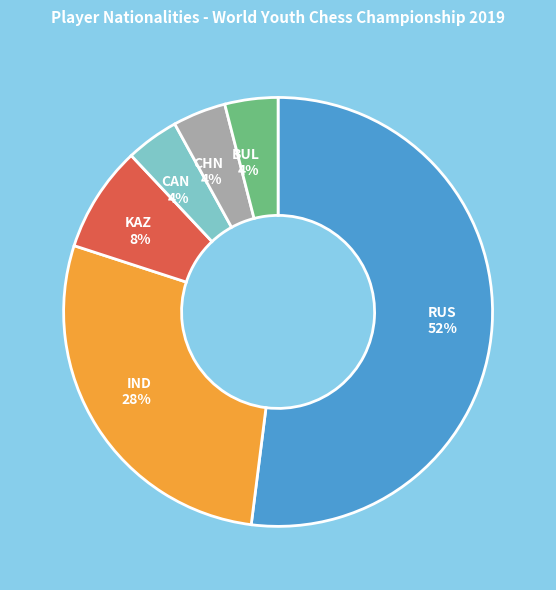

Which has a higher value, IND or KAZ?

IND